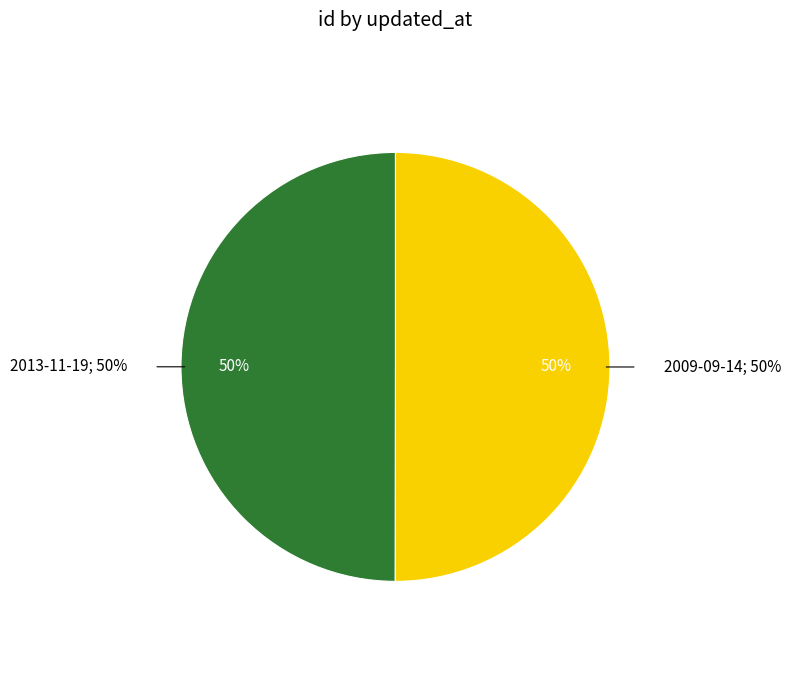

What percentage is the 2013-11-19 slice, to the nearest percent?

50%